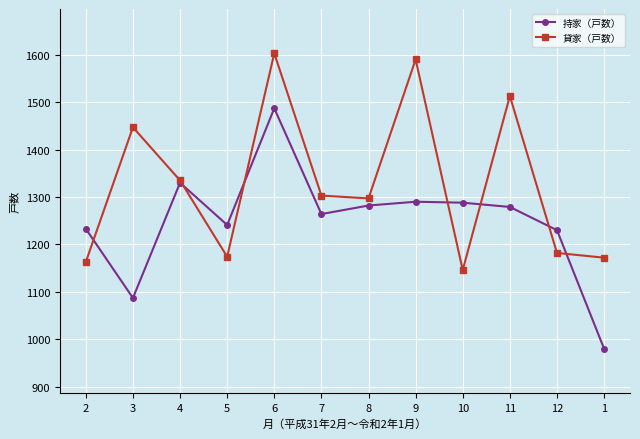

Which series ends up on top after the final intersection of 貸家（戸数） and 持家（戸数）?

貸家（戸数）